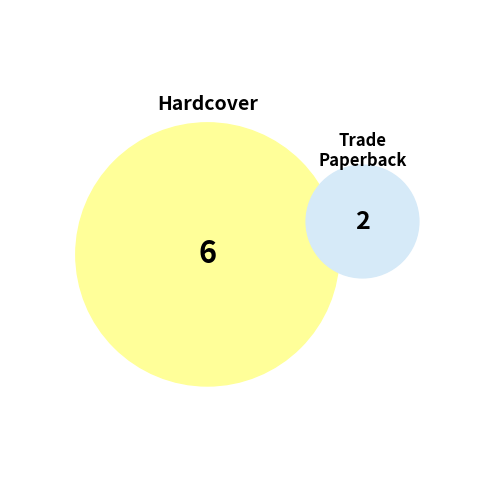

Combined, do 3 and 7 account for over 50%?

No